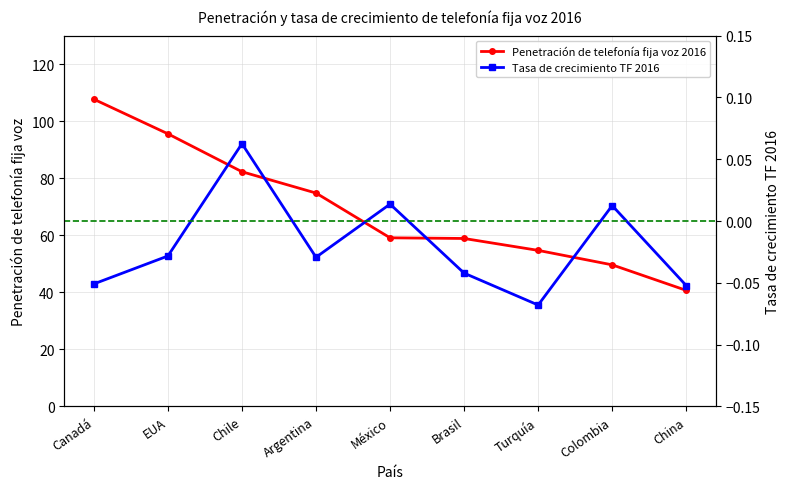

The Penetración de telefonía fija voz 2016 series shows 107.7 at Canadá. True or false?

True